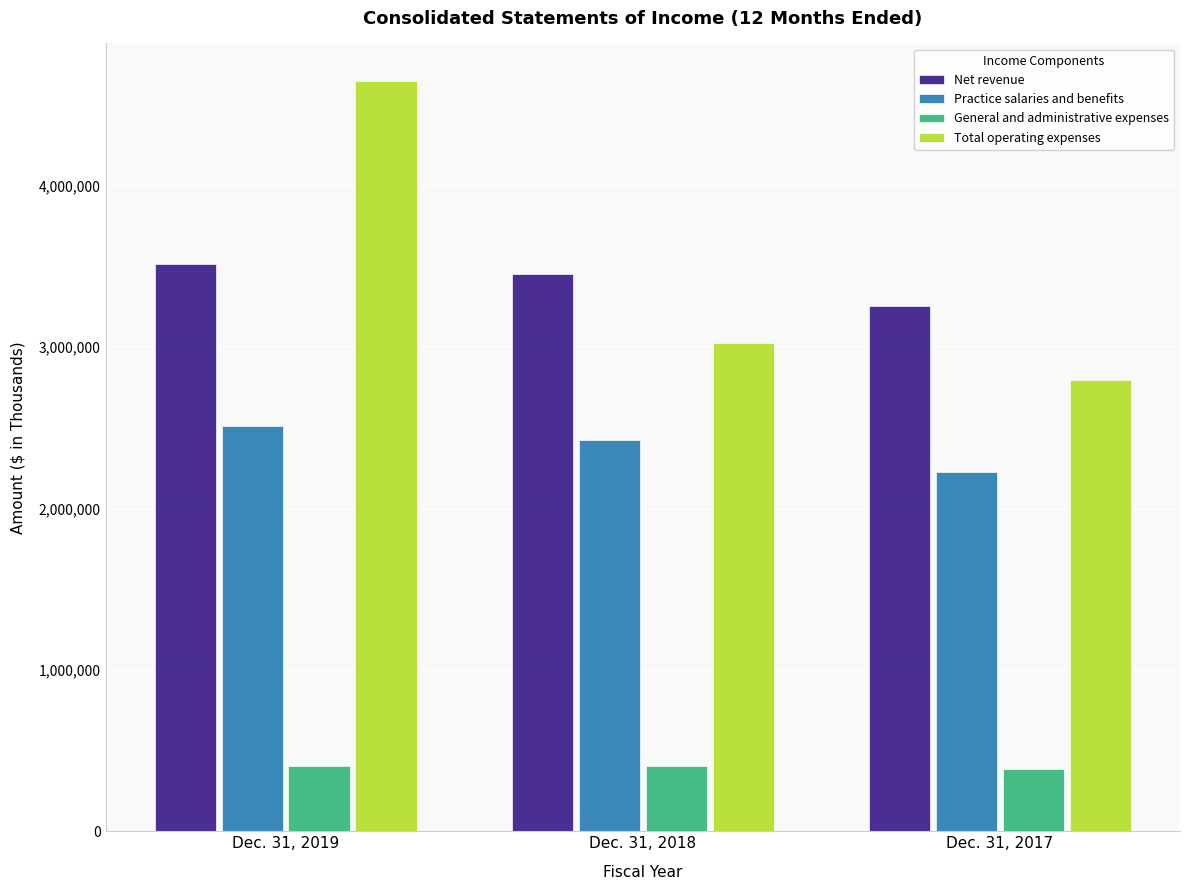

The value of Practice salaries and benefits at Dec. 31, 2018 is 2426376. True or false?

True